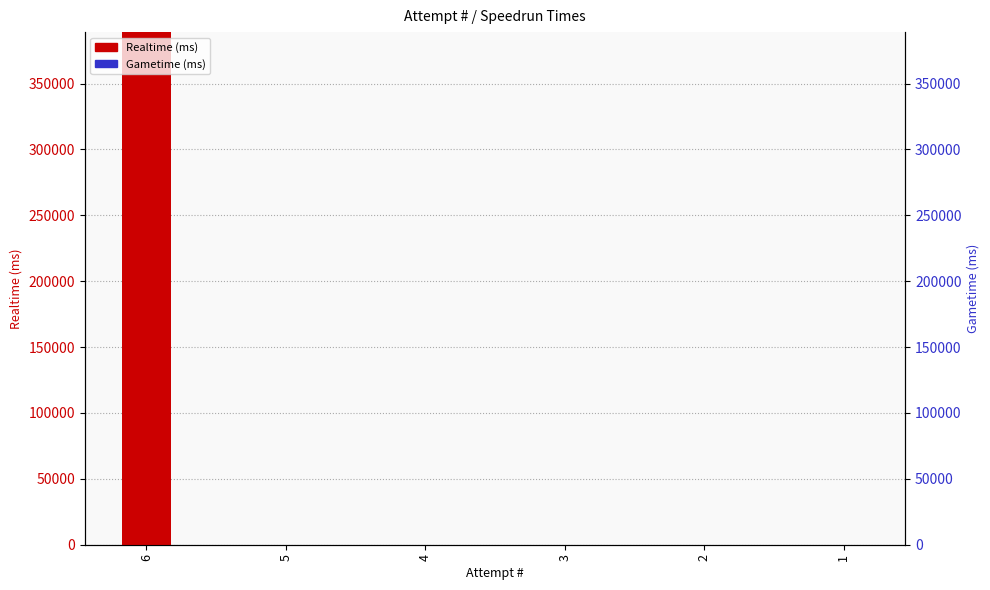

How many data points in Realtime (ms) are above 0?

1